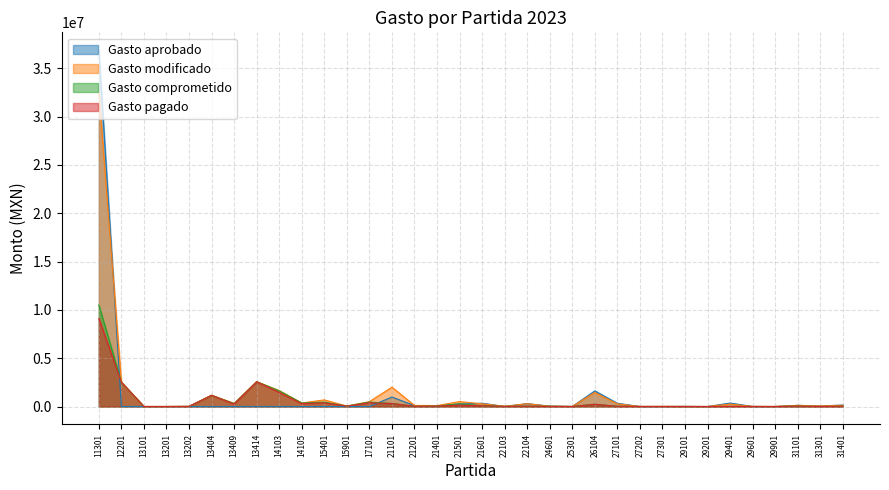

What is the difference between the highest and lowest values at 13101?

4287.3